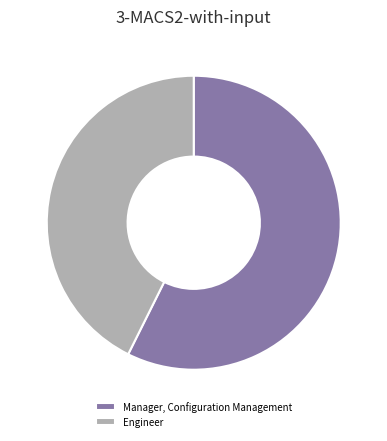

Which slice represents more than half of the pie?

Manager, Configuration Management